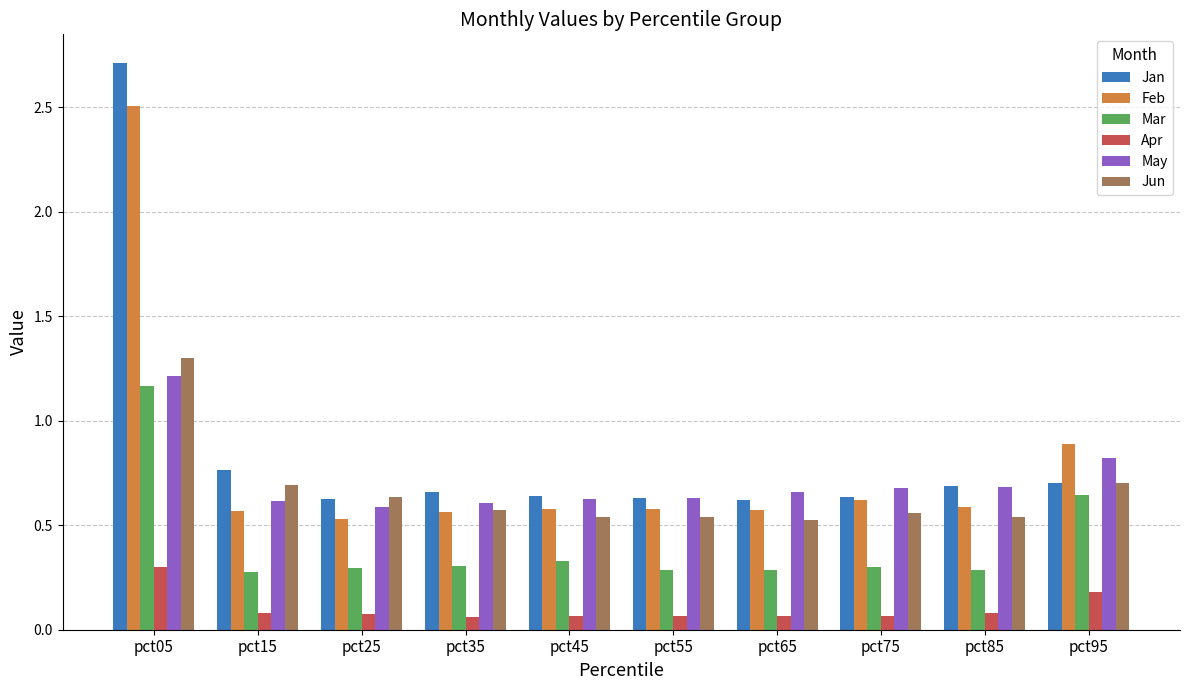

What is the sum of the Feb values at pct15 and pct65?

1.1